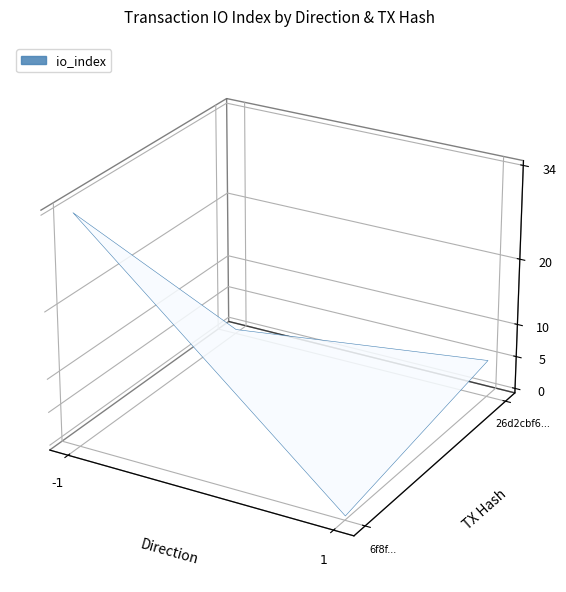

Which series changed the most between direction and io_index?

6f8f869b488cf0daa5dbc3e5569a83de6e79f50